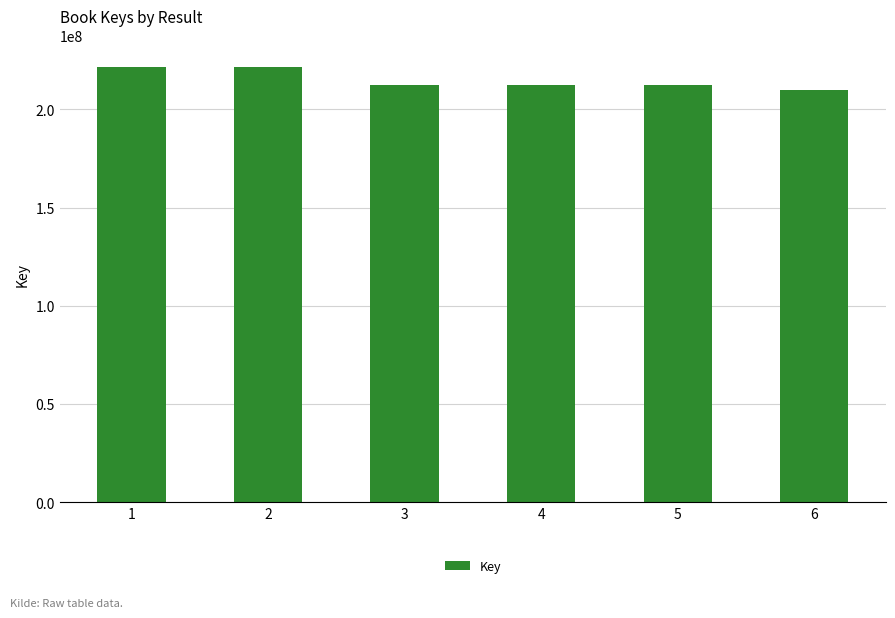

The chart shows a value of 55506235 at 3. True or false?

False